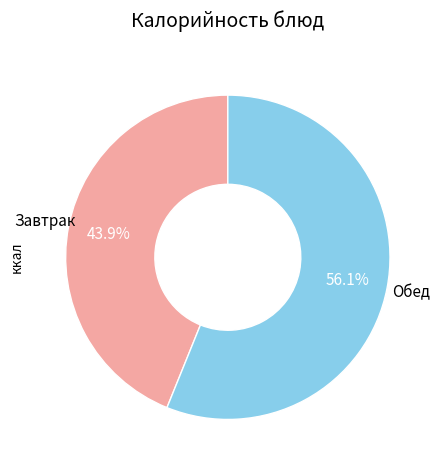

Rank the categories by value from lowest to highest.

Завтрак, Обед